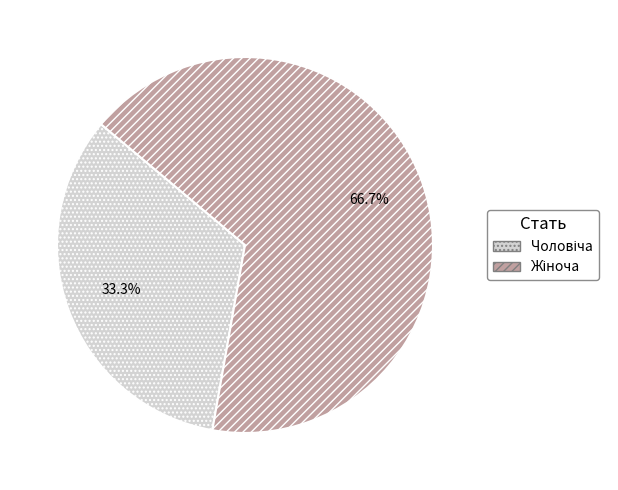

Does any single category account for the majority?

Yes